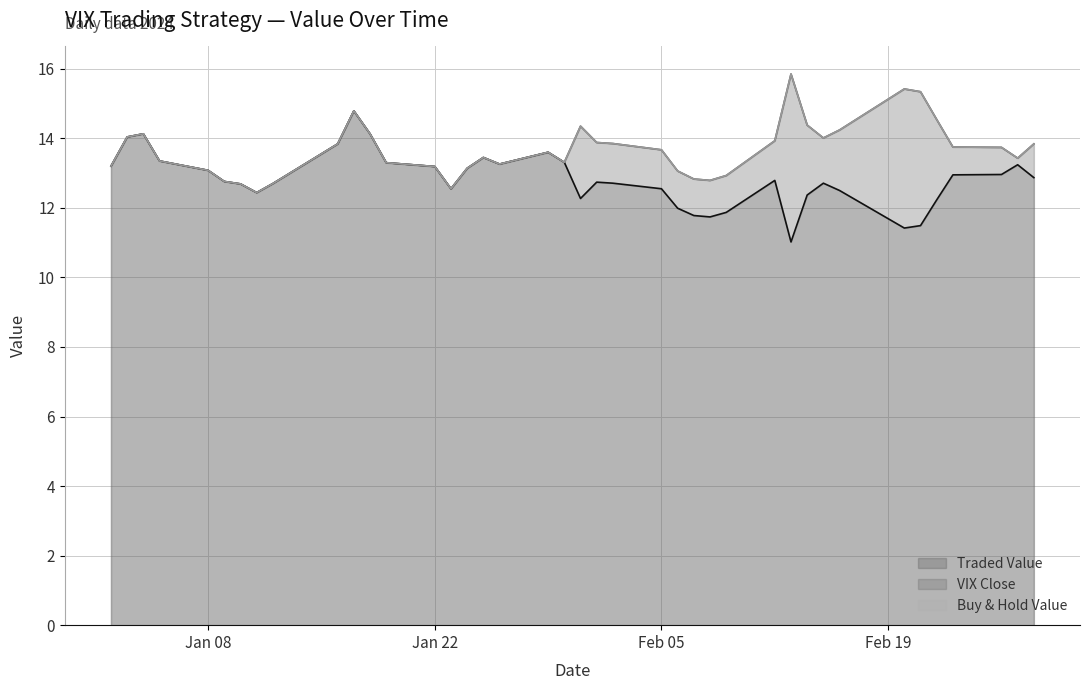

How many values in the Buy & Hold Value series are below 13?

8